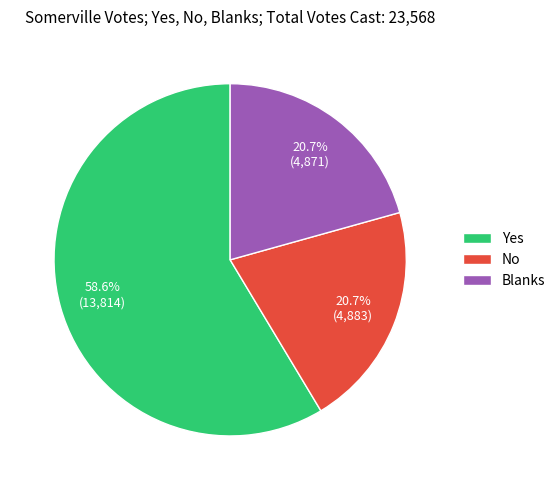

Is Yes the majority of the pie?

Yes